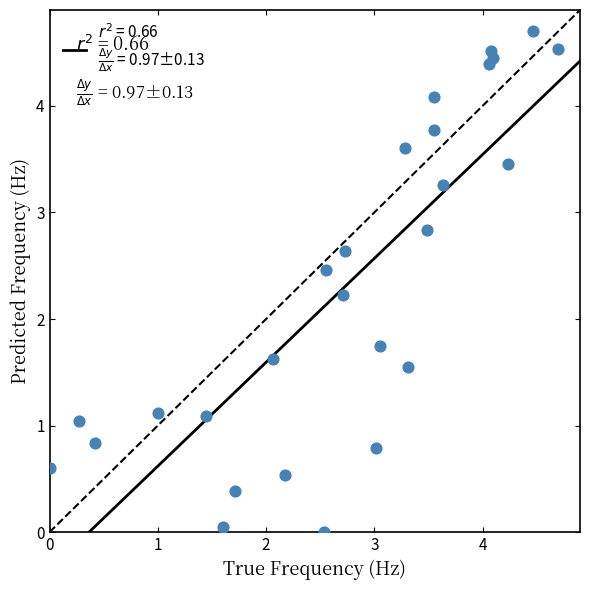

What is the range of X values (max minus min)?

4.7